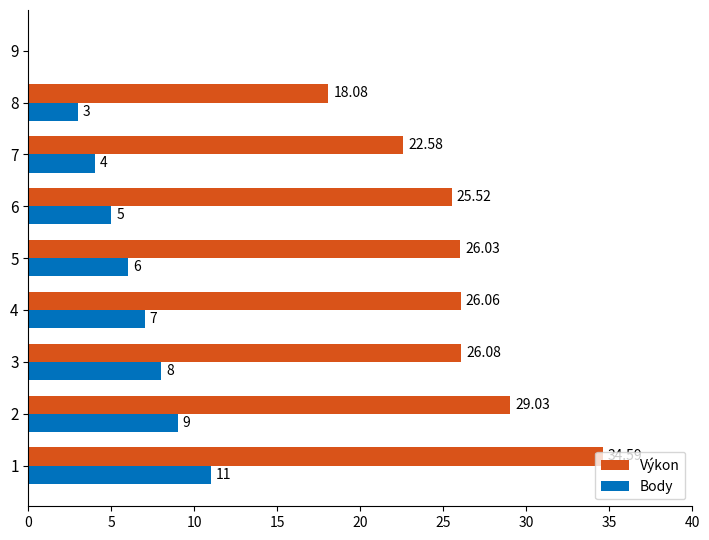

What is the sum of the Body values at 3 and 6?

13.0